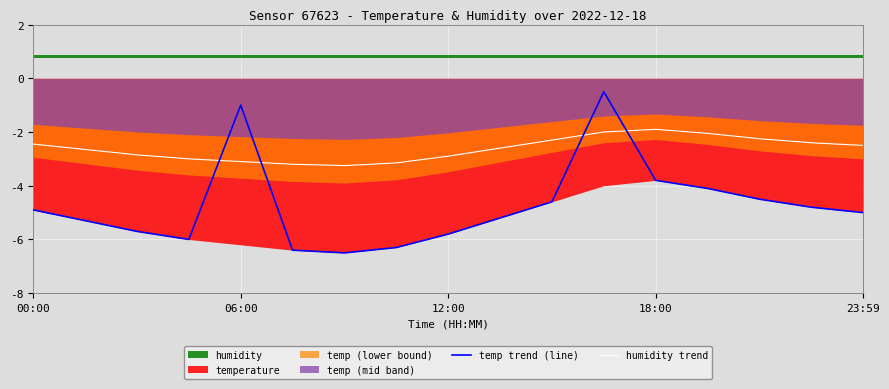

Which series ends up on top after the final intersection of temp trend (line) and humidity trend?

humidity trend